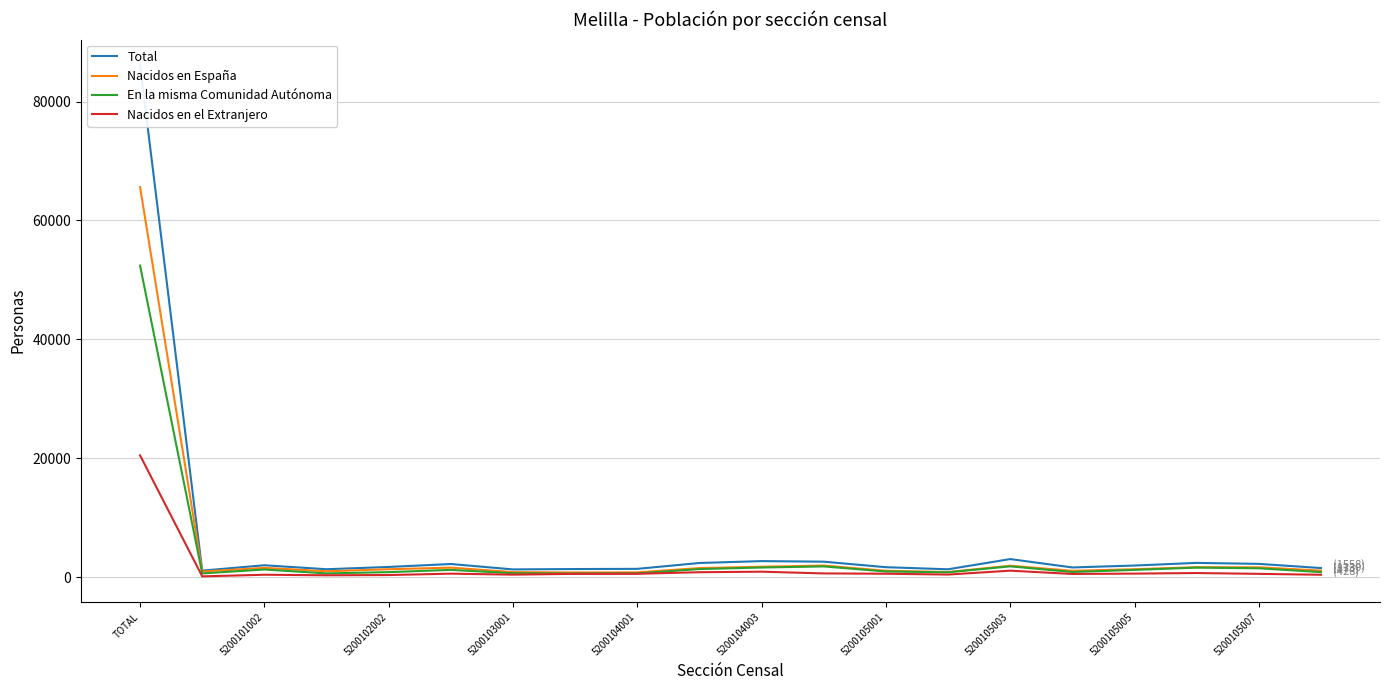

Rank the series by their average value, from highest to lowest.

Total, Nacidos en España, En la misma Comunidad Autónoma, Nacidos en el Extranjero